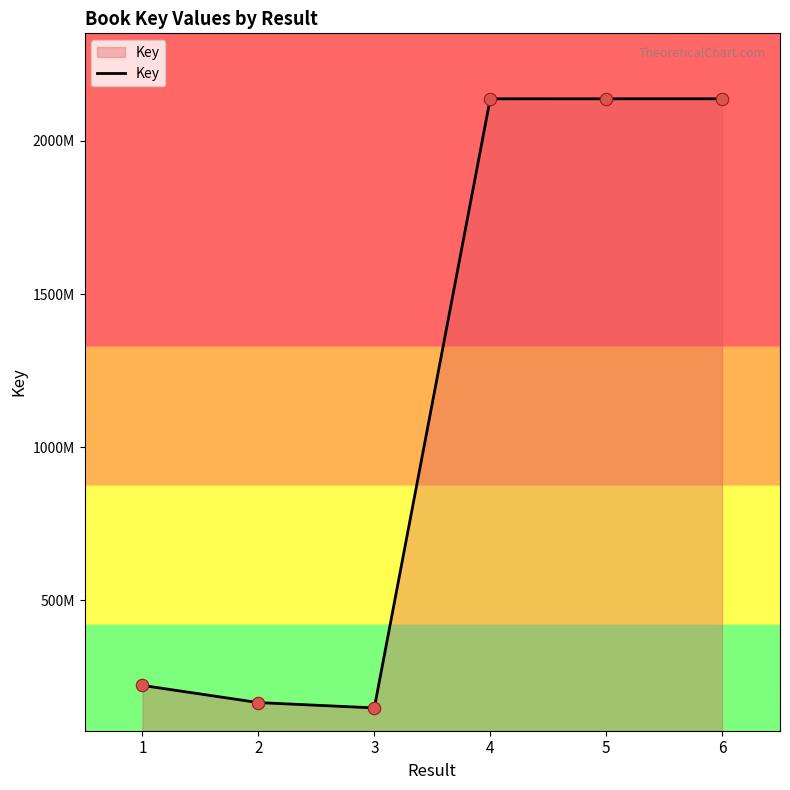

Does the chart have visible grid lines?

No